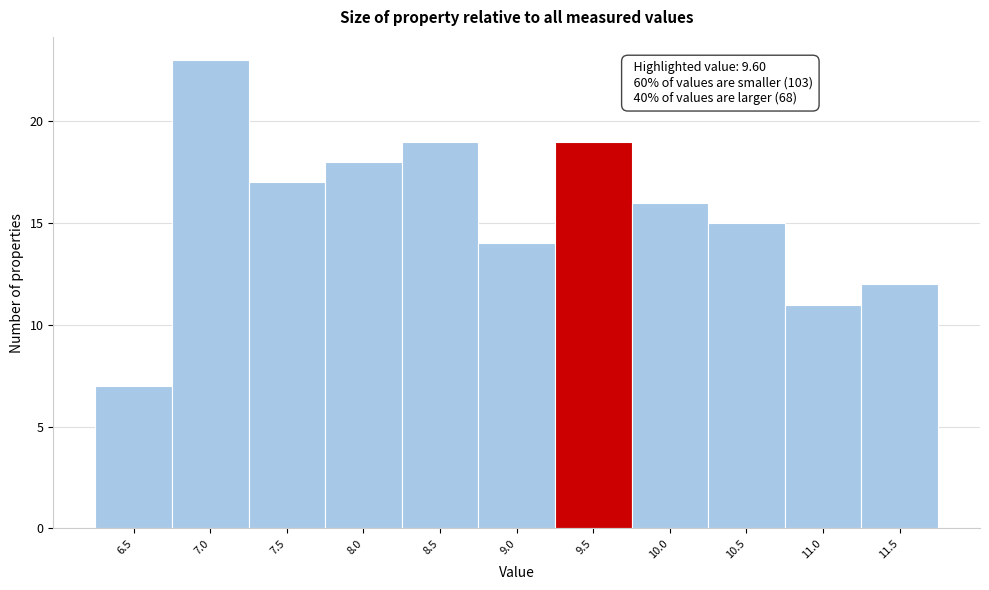

Reading left to right, what are all the values shown in this chart?

7	23	17	18	19	14	19	16	15	11	12